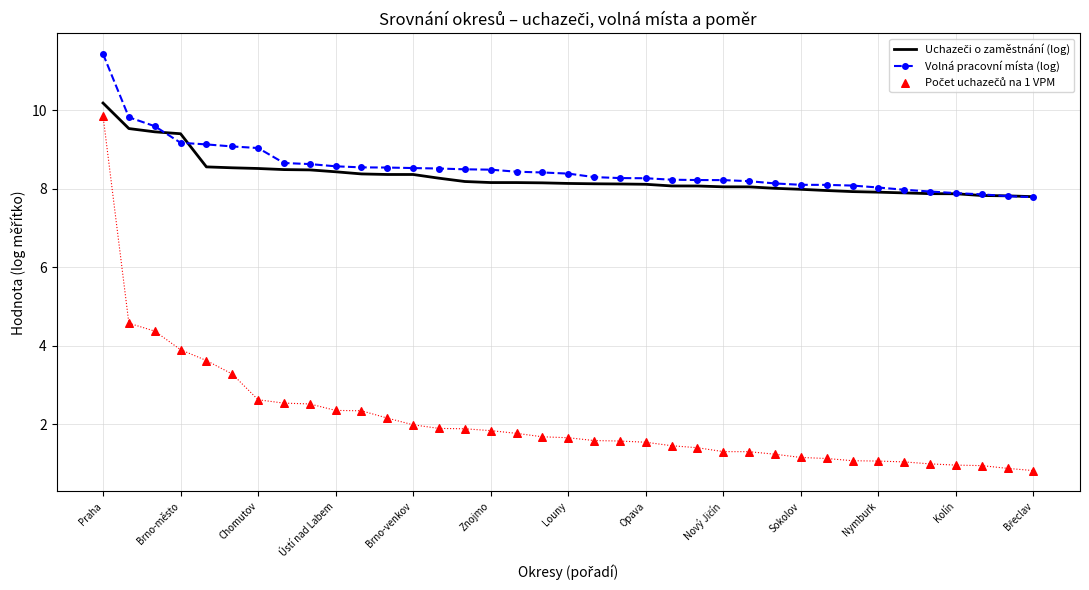

Which series reaches the minimum Y coordinate?

Počet uchazečů na 1 VPM